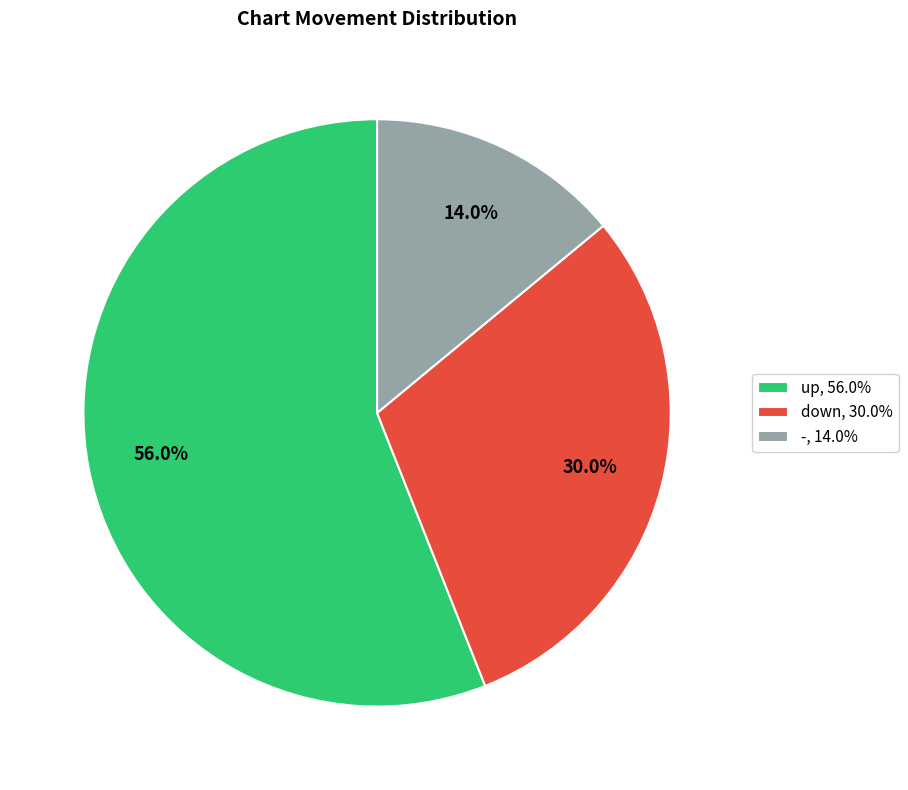

Count the number of slices in the pie.

3